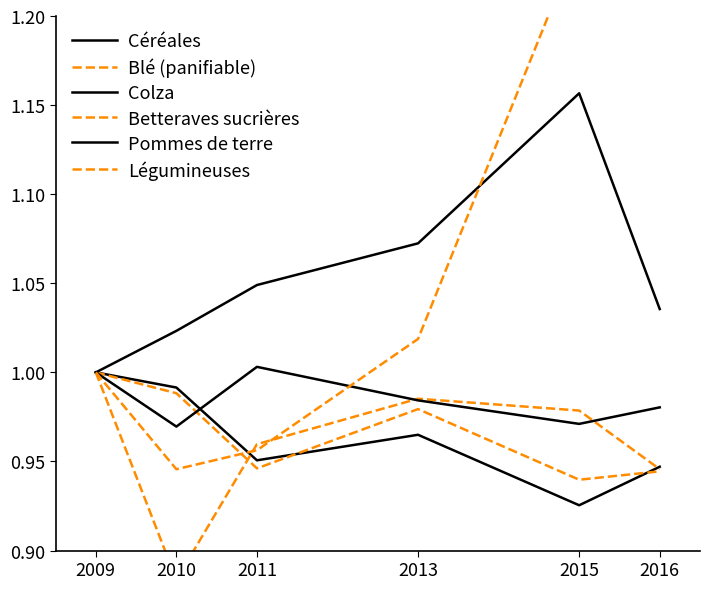

Does the chart have visible grid lines?

No